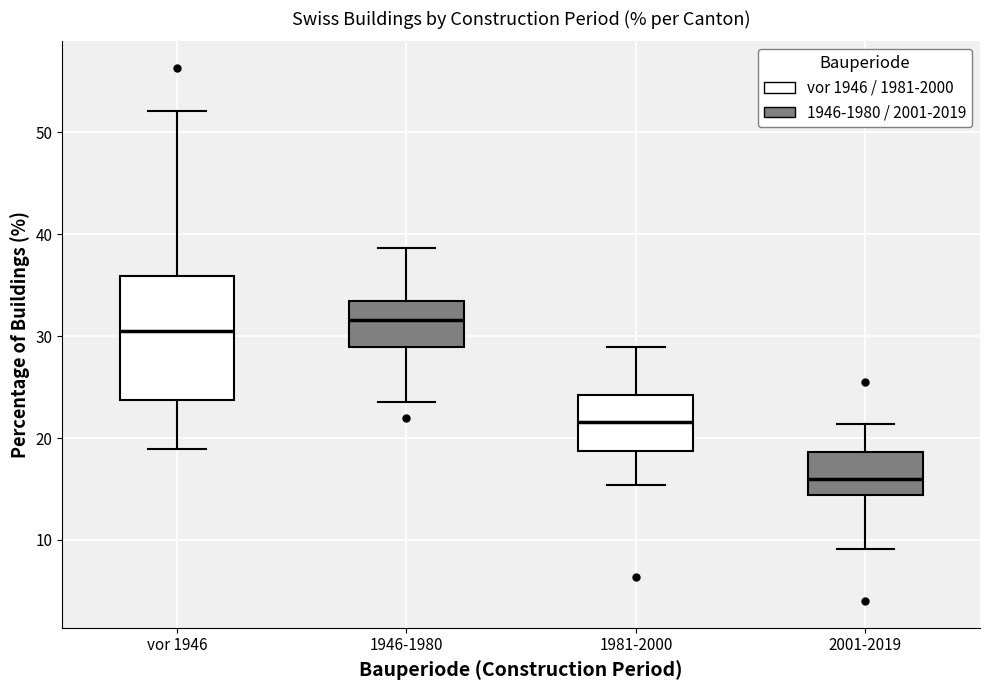

Which box has the lowest median line?

2001-2019